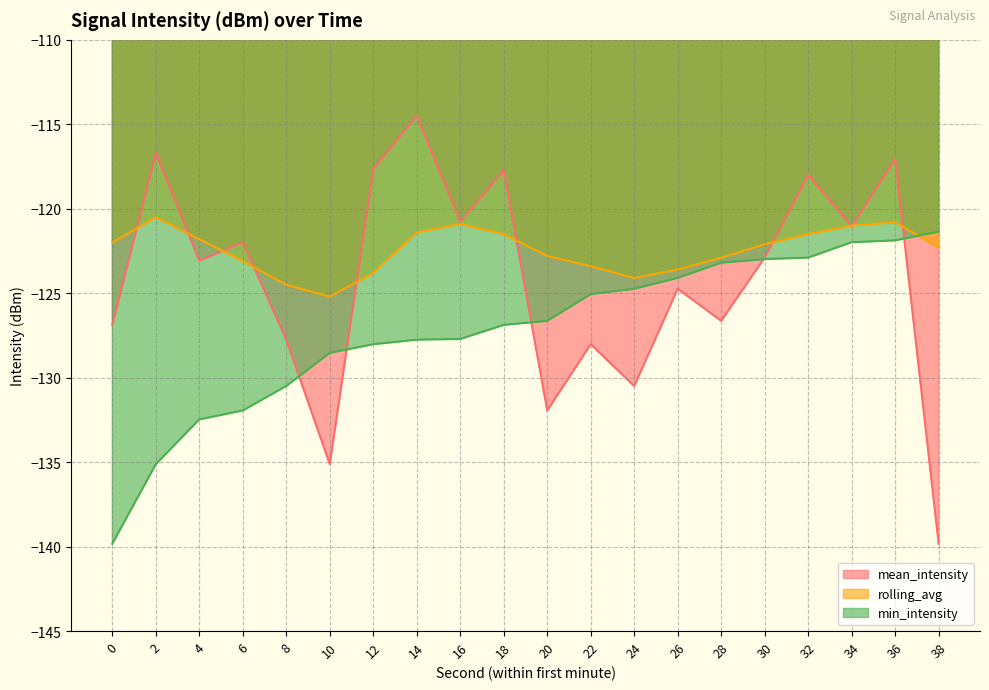

The mean_intensity series shows -122.0 at 6. True or false?

True